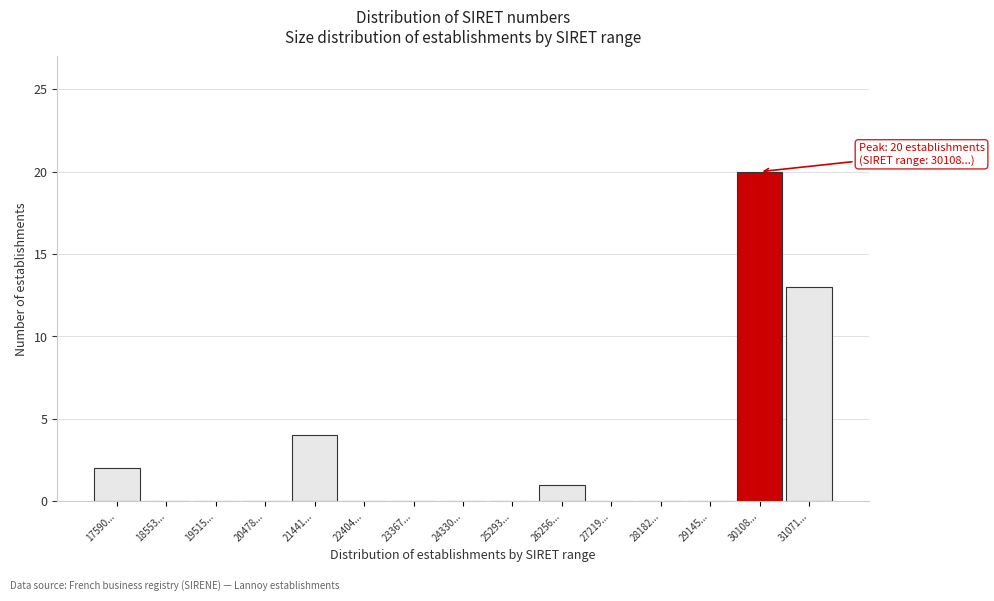

Reading right to left, list all the values displayed in this chart.

31071...=13	30108...=20	29145...=0	28182...=0	27219...=0	26256...=1	25293...=0	24330...=0	23367...=0	22404...=0	21441...=4	20478...=0	19515...=0	18553...=0	17590...=2